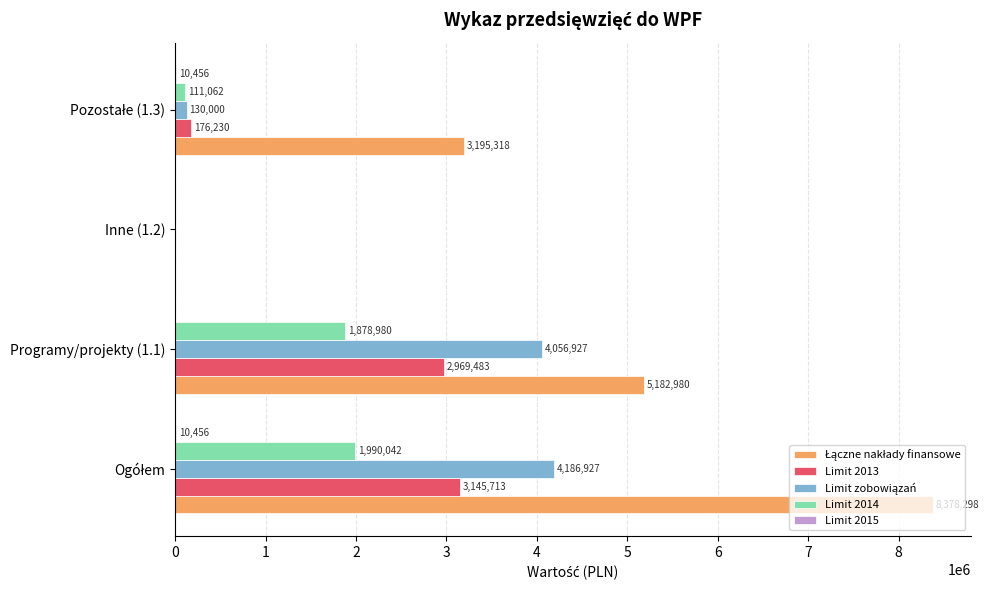

What is the greatest value displayed?

8378298